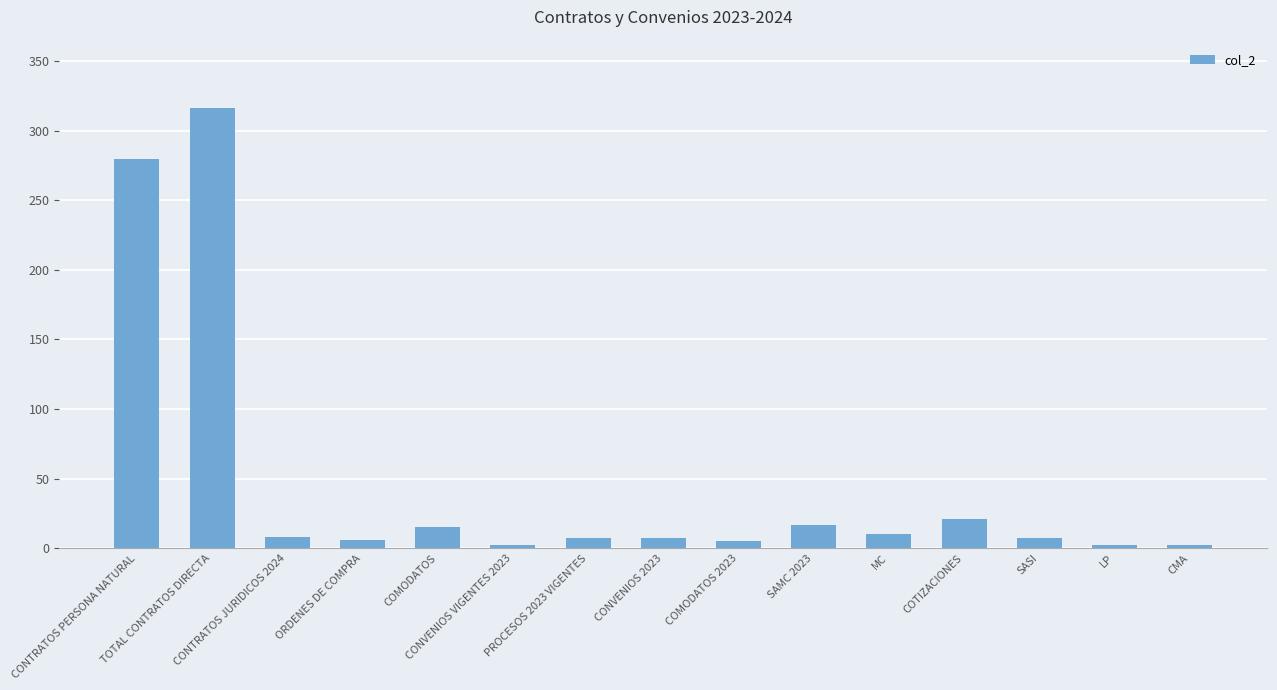

What is the greatest value displayed?

316